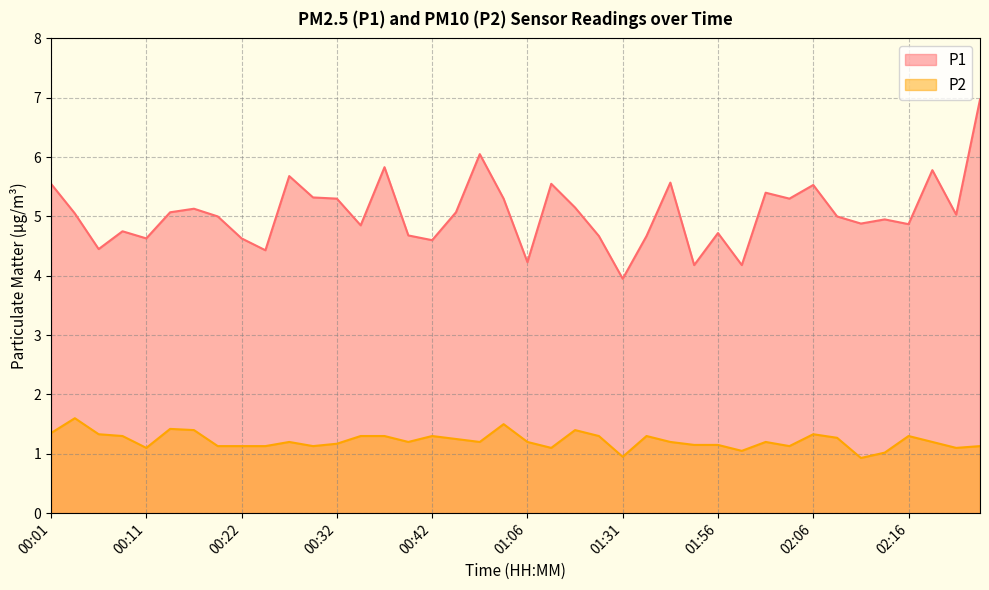

True or false: P2 and P1 intersect in this chart.

False